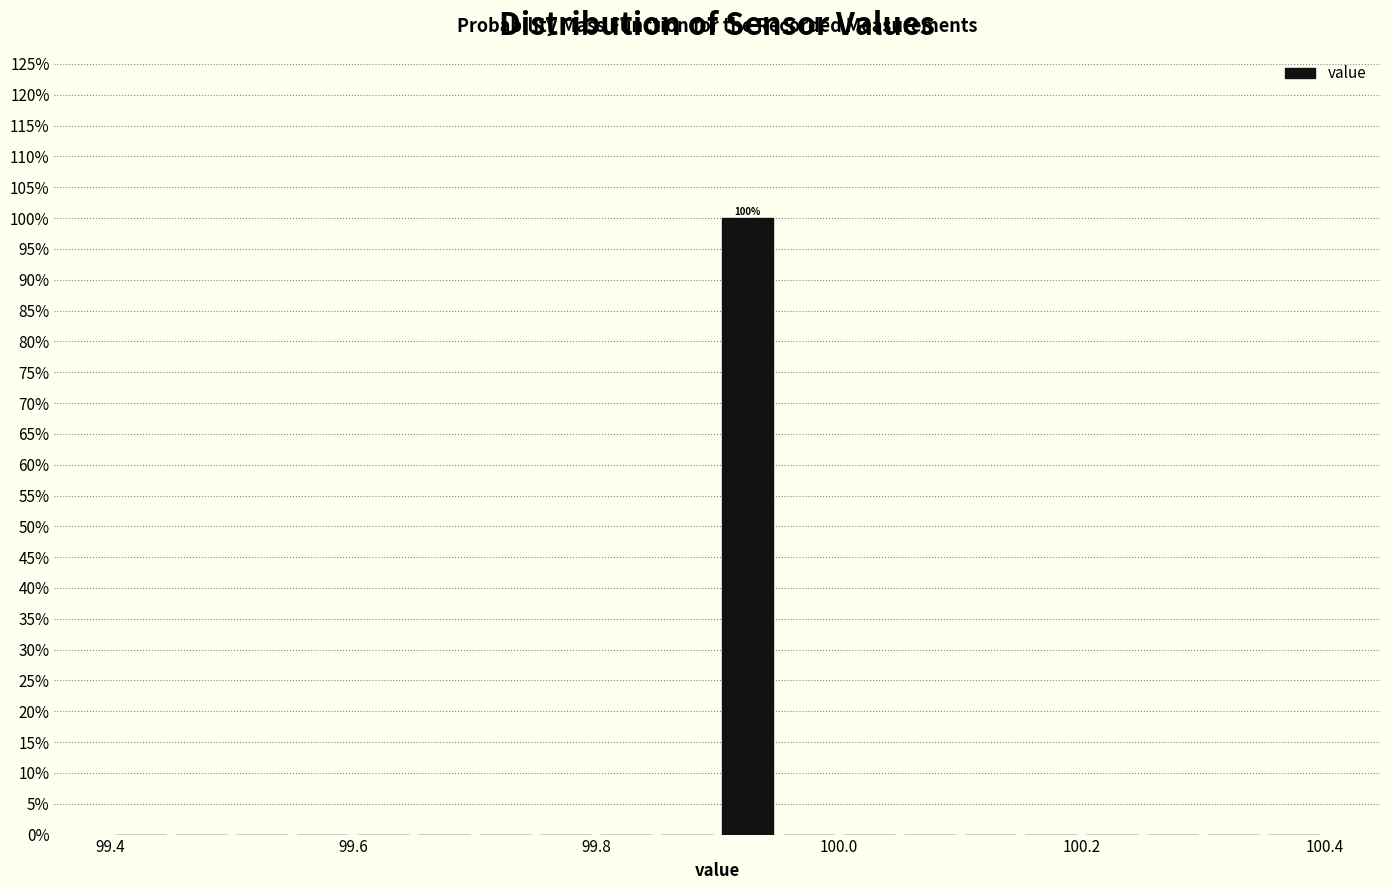

Around what value on the x-axis is the tallest bar? Give the approximate position of its centre, as read against the axis.

99.92